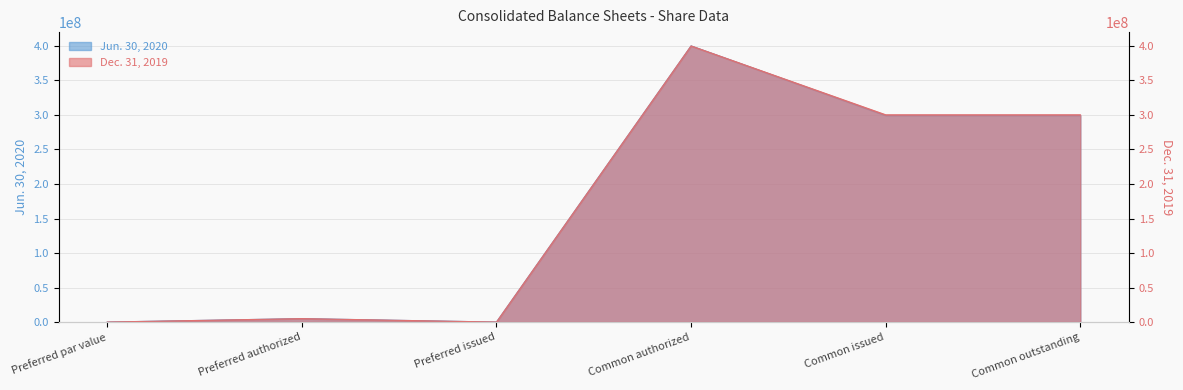

Does the chart display data point markers on the line(s)?

No